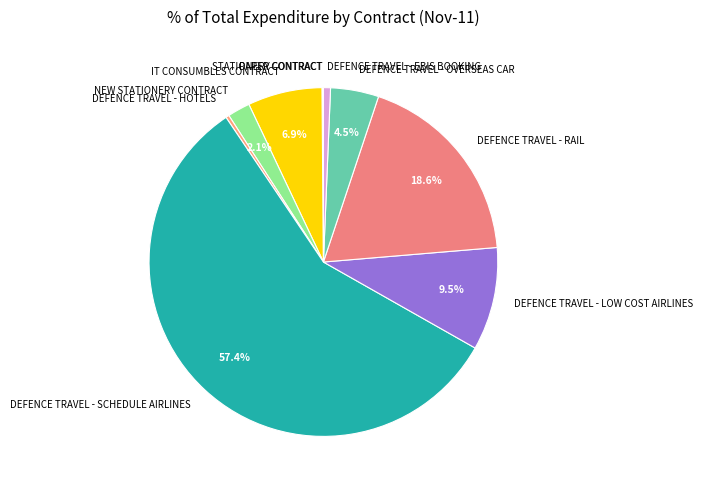

Does DEFENCE TRAVEL - SCHEDULE AIRLINES account for over 50% of the chart?

Yes